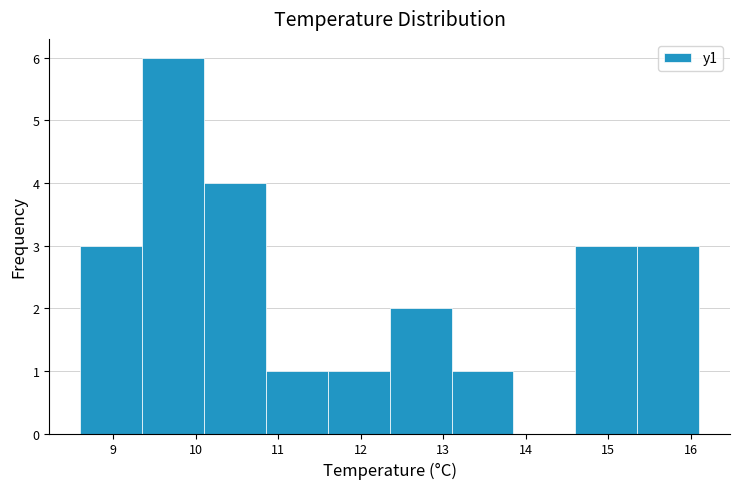

How tall is the bar that spans 10.85 to 11.60 on the x-axis? Neither the bar edges nor the heights are printed on the chart, so give them approximately, as read against the axes.

1